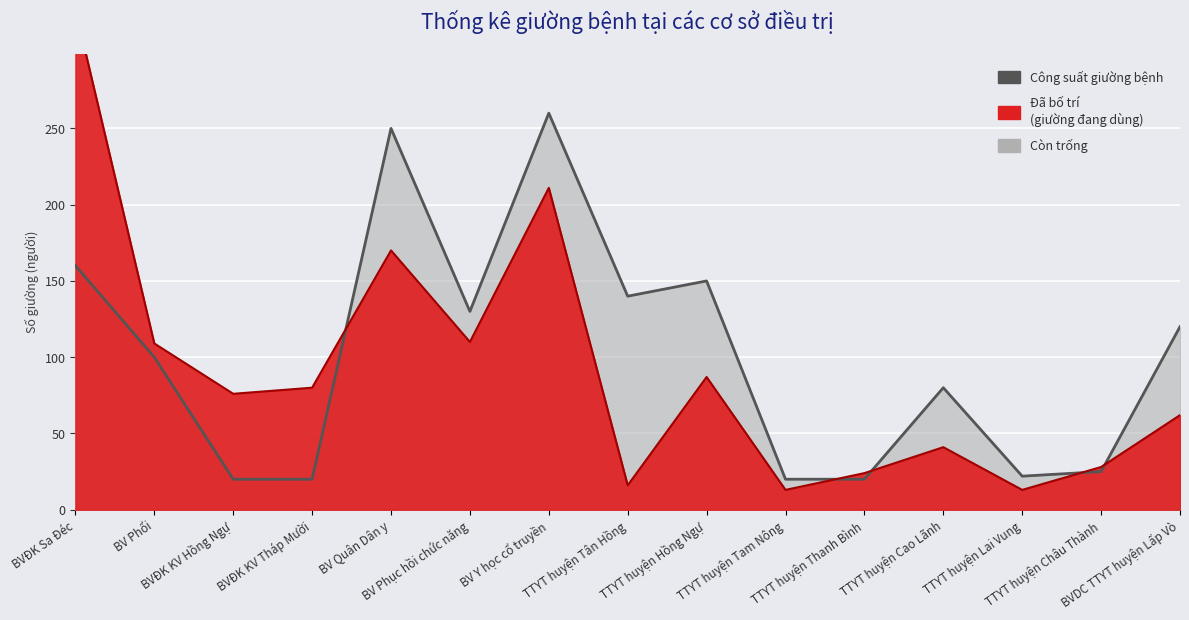

Rank the categories by value from lowest to highest.

BVĐK KV Hồng Ngự, BVĐK KV Tháp Mười, TTYT huyện Tam Nông, TTYT huyện Thanh Bình, TTYT huyện Lai Vung, TTYT huyện Châu Thành, TTYT huyện Cao Lãnh, BV Phổi, BVDC TTYT huyện Lấp Vò, BV Phục hồi chức năng, TTYT huyện Tân Hồng, TTYT huyện Hồng Ngự, BVĐK Sa Đéc, BV Quân Dân y, BV Y học cổ truyền